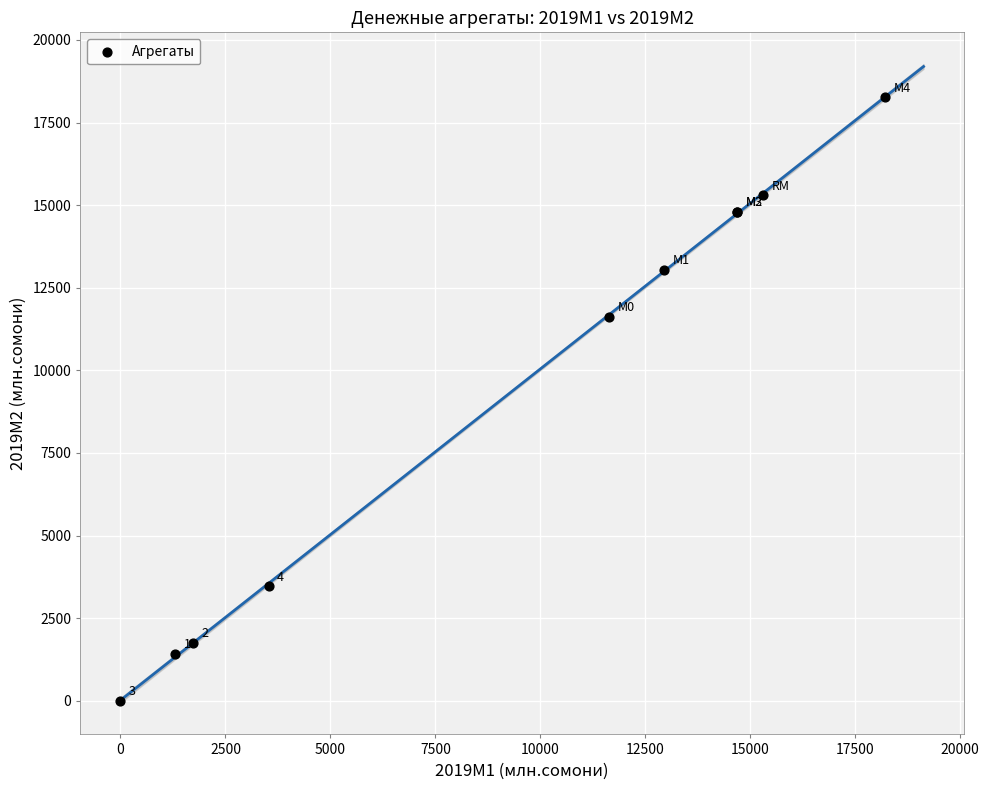

What Y value in the scatter plot is closest to 9131?

11616.9